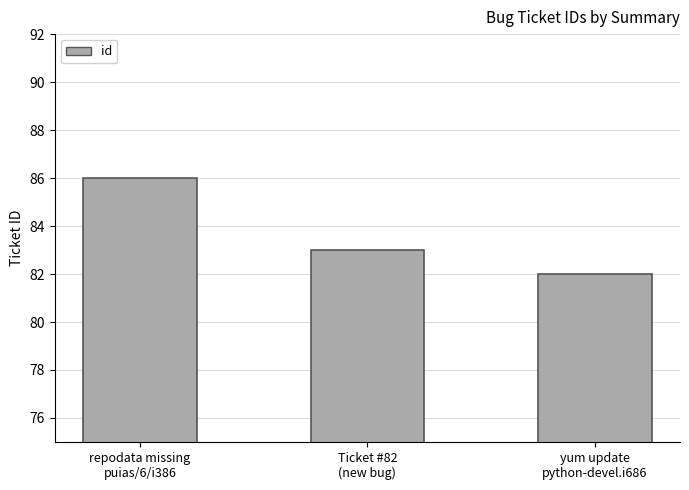

How many bars are there in total?

3